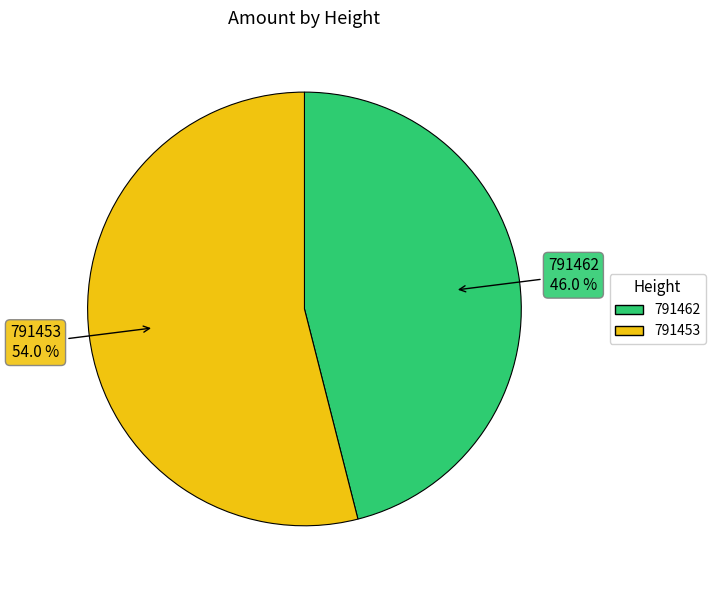

True or false: 791453 accounts for 54% of the total.

True